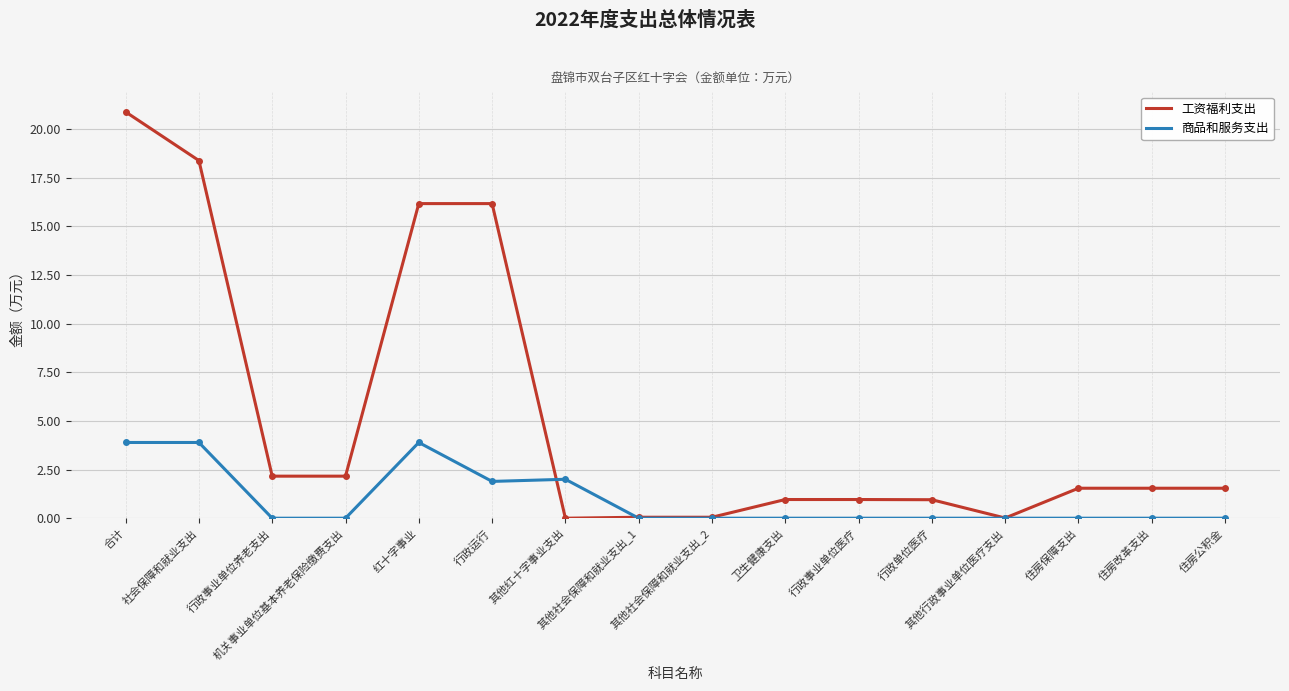

Which series has the largest total across all categories?

工资福利支出